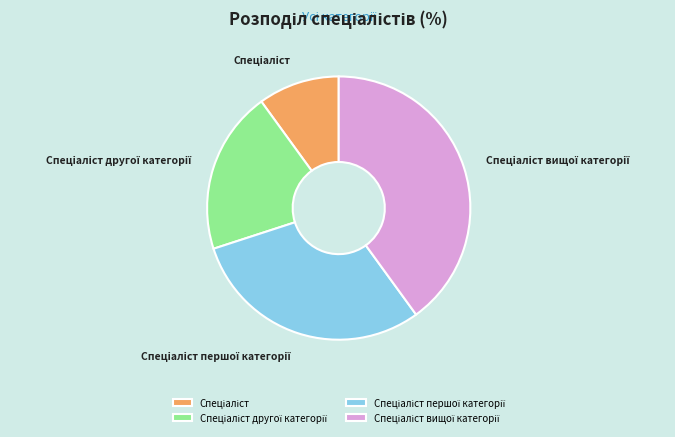

Is there a majority slice in this chart?

No